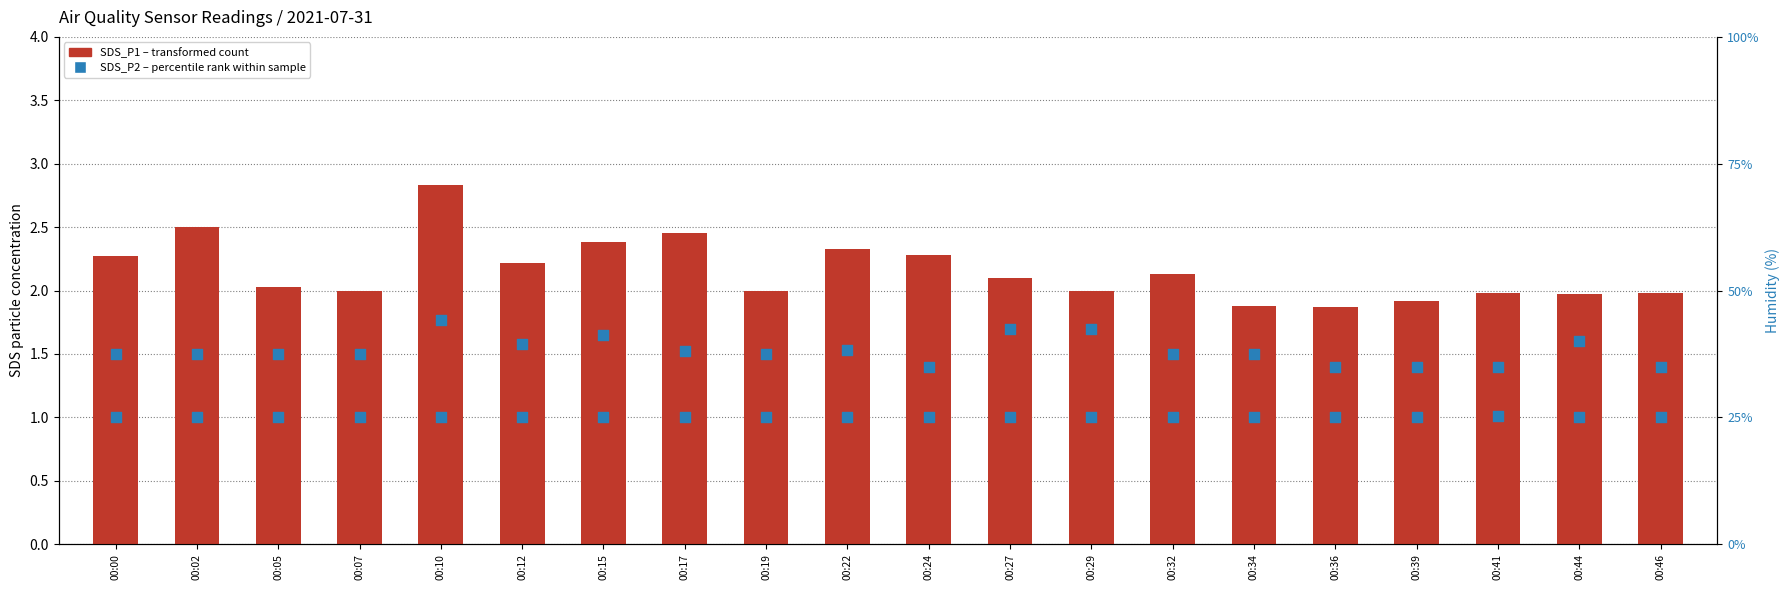

At how many categories does at least one series exceed 18?

20